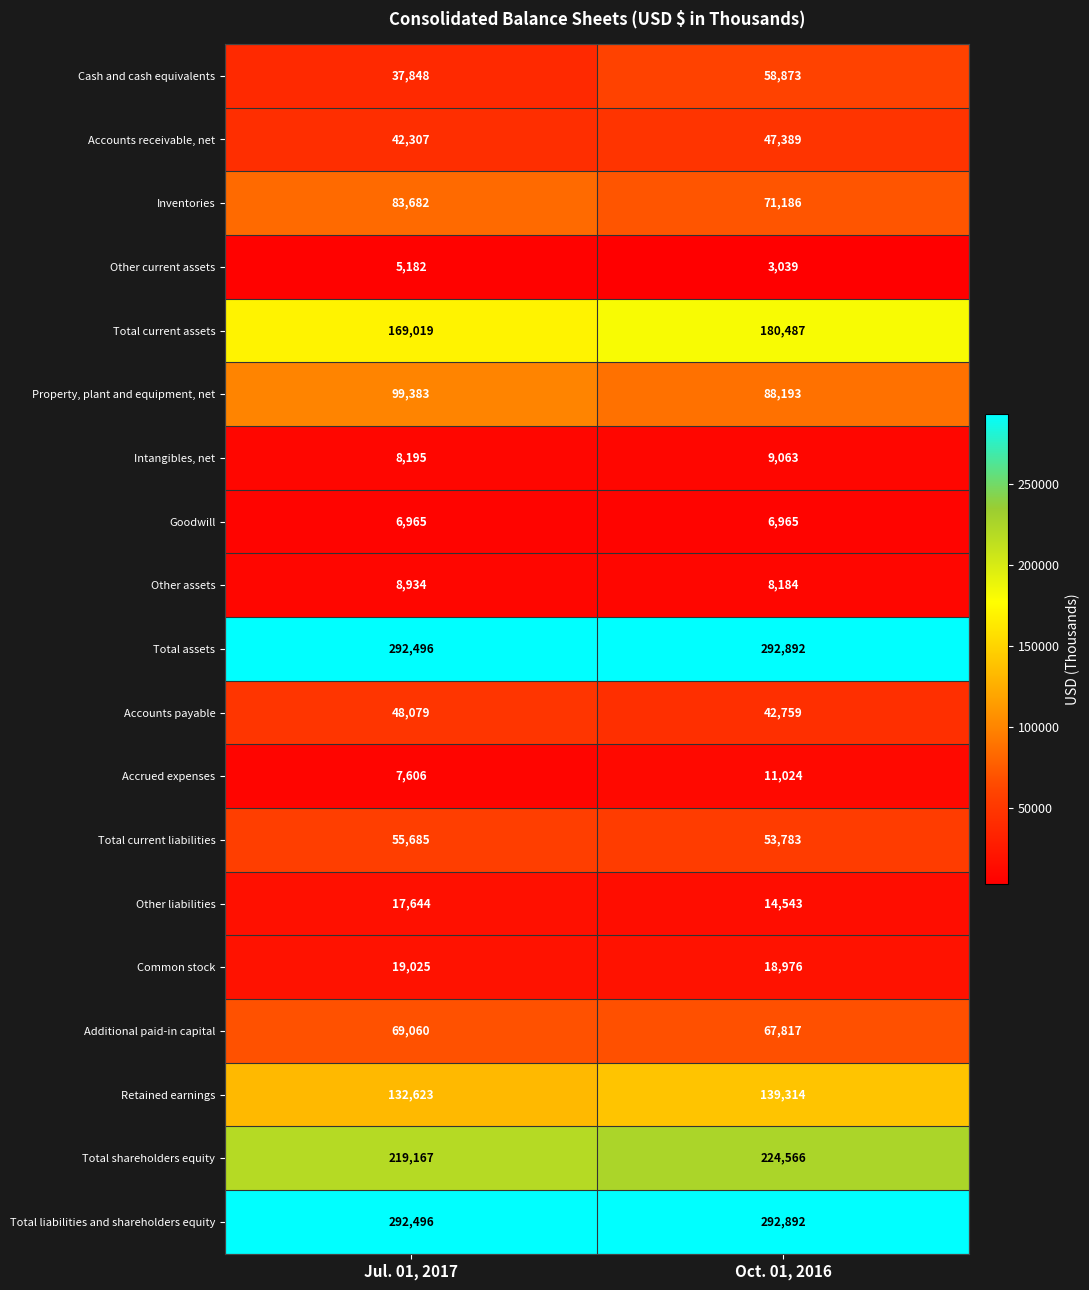

Which series has the widest spread of values?

Cash and cash equivalents